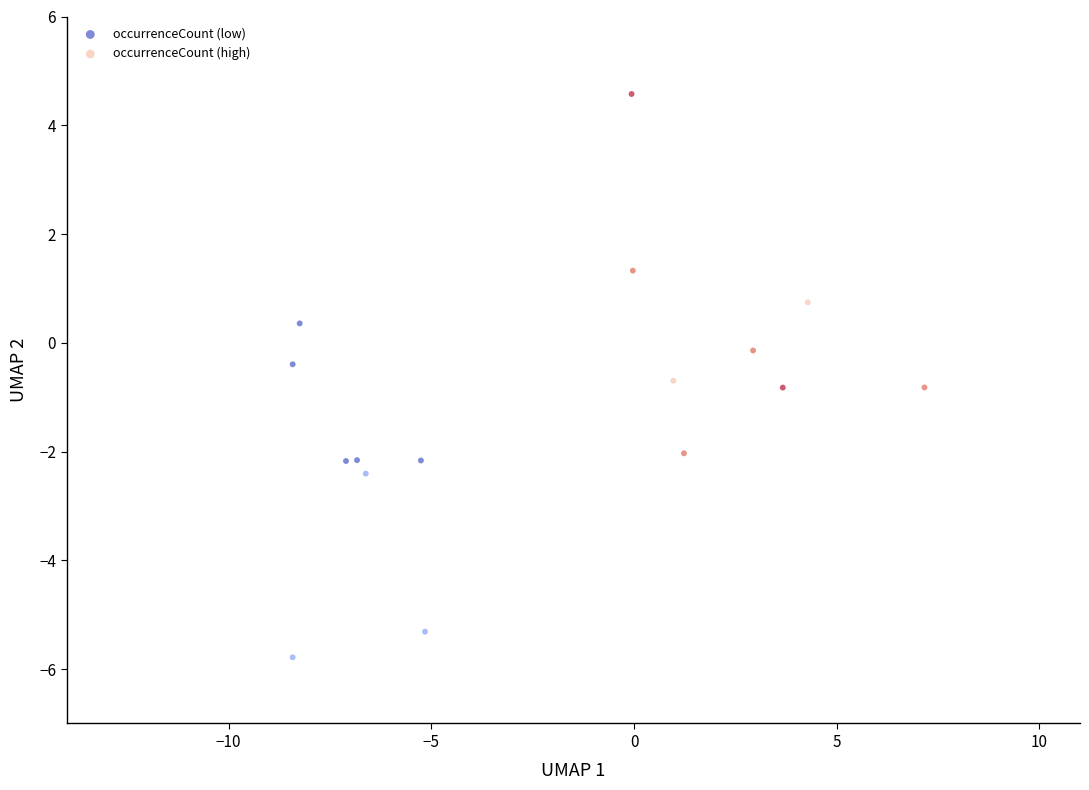

Which series has the largest Y range (max minus min)?

occurrenceCount (high)